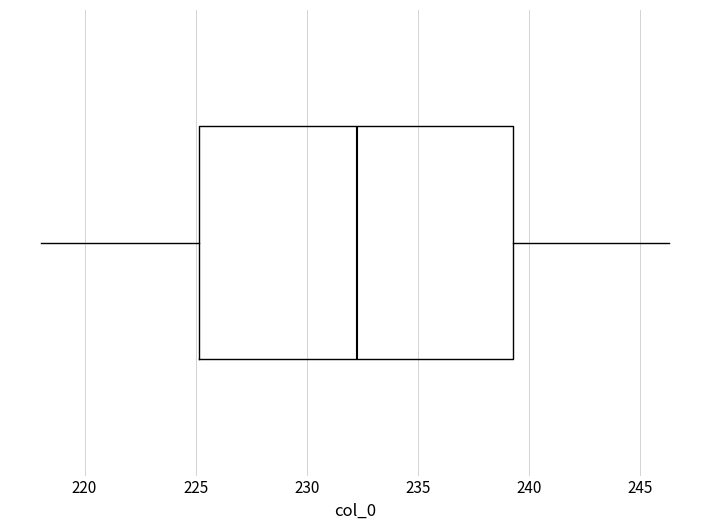

Read this box plot against the x-axis: the position of the median line, the range covered by the box, and the ends of both whiskers. The values are not printed on the chart, so give them approximately, as read against the axis.

median 232.5, box 225.0 to 239.5, whiskers 218.0 to 246.5